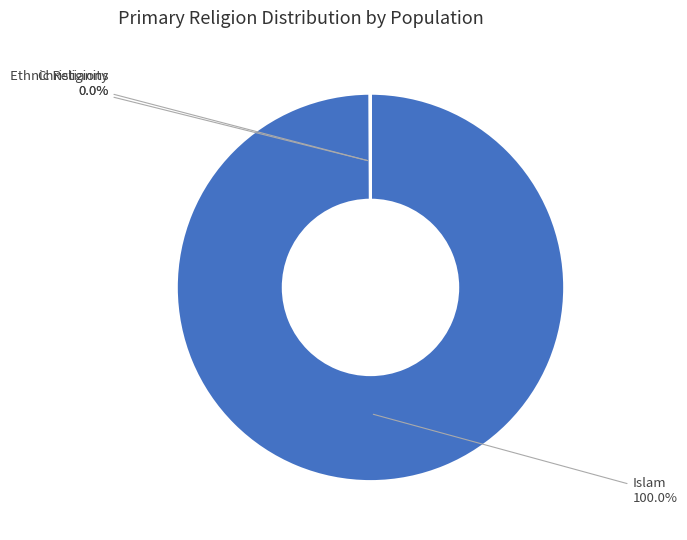

Does any single category account for the majority?

Yes